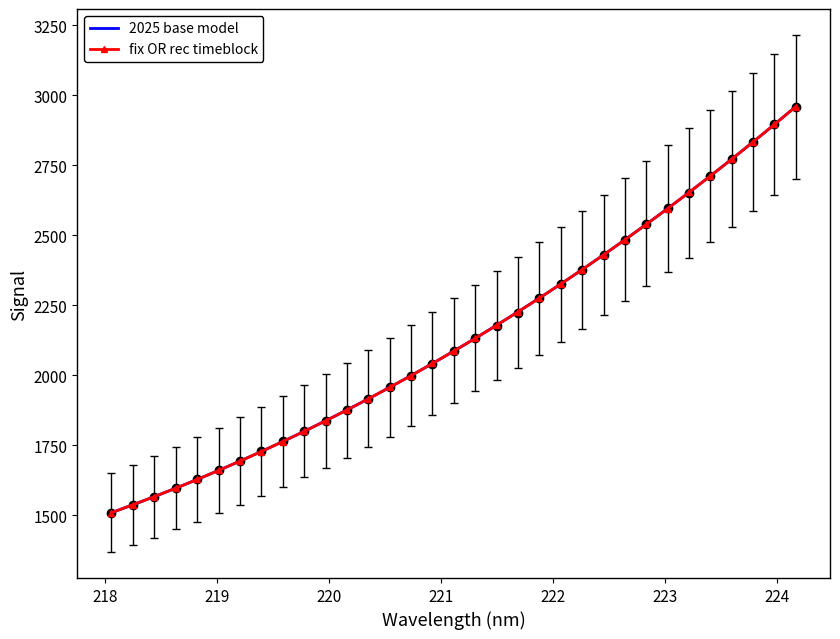

Rank the series at 221 from lowest to highest value.

2025 base model, fix OR rec timeblock